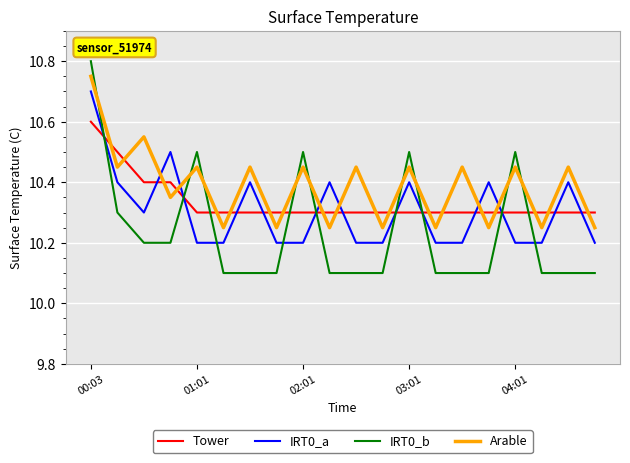

Which series has the widest spread of values?

IRT0_b